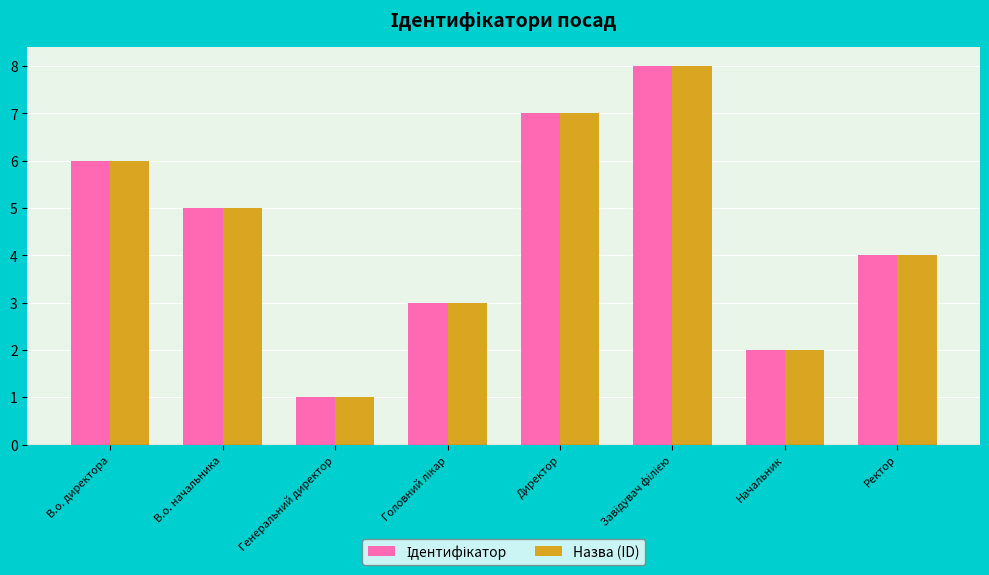

Which category has the lowest value across all series?

Генеральний директор